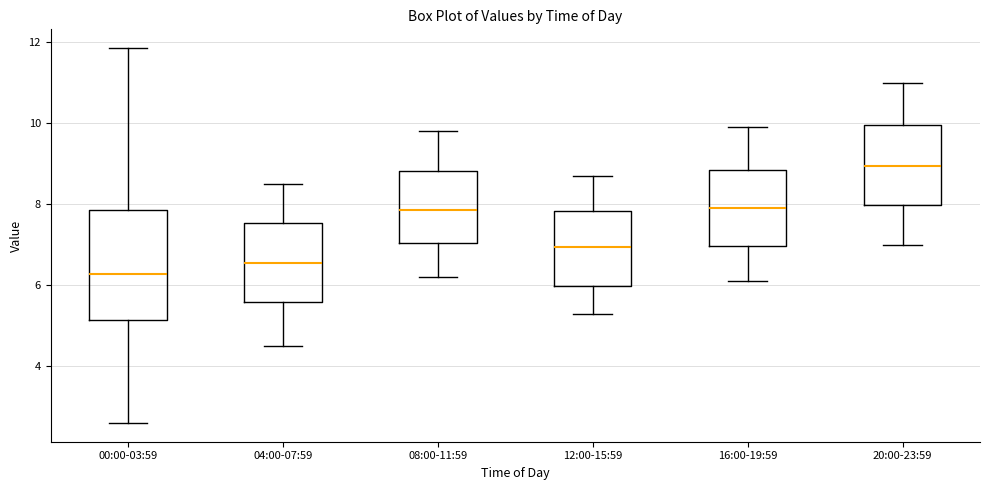

Reading left to right, transcribe this box plot: for each box, give where its median line is, the range the box spans, and where its two whiskers end, as read against the y-axis. The values are not printed on the chart, so give them approximately, as read against the axis.

00:00-03:59: median 6.2, box 5.2 to 7.8, whiskers 2.6 to 11.8
04:00-07:59: median 6.6, box 5.6 to 7.6, whiskers 4.6 to 8.6
08:00-11:59: median 7.8, box 7.0 to 8.8, whiskers 6.2 to 9.8
12:00-15:59: median 7.0, box 6.0 to 7.8, whiskers 5.4 to 8.8
16:00-19:59: median 8.0, box 7.0 to 8.8, whiskers 6.2 to 10.0
20:00-23:59: median 9.0, box 8.0 to 10.0, whiskers 7.0 to 11.0